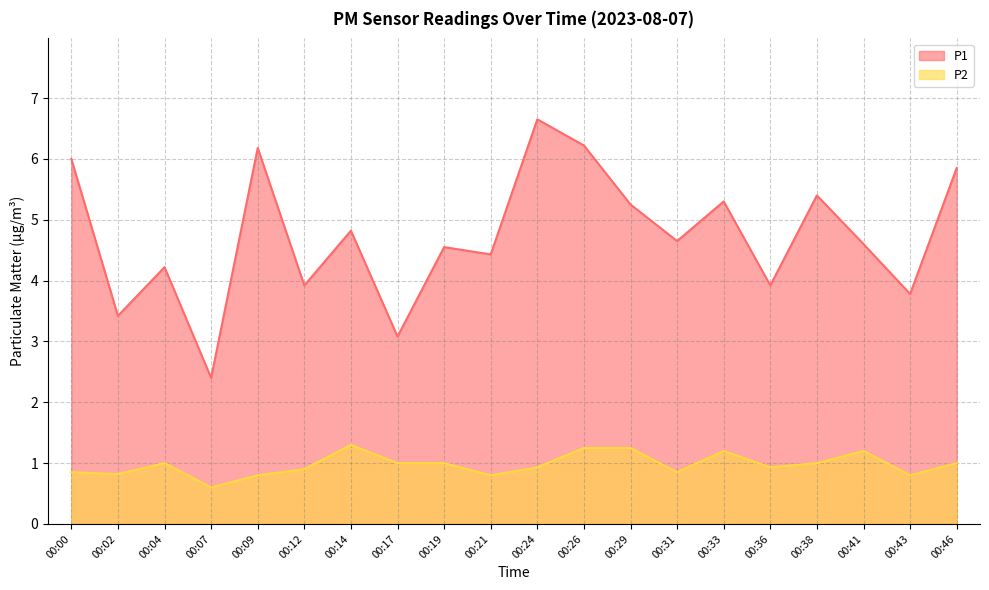

At how many categories does at least one series exceed 5?

8